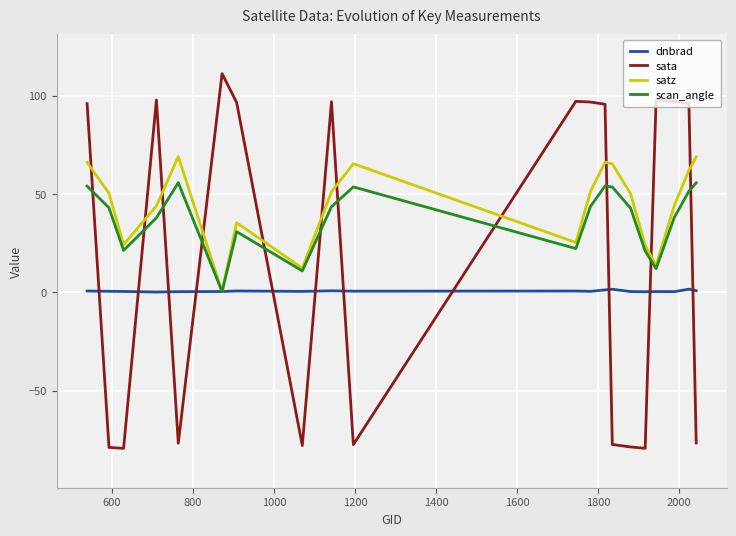

What is the minimum value for sata?

-79.3